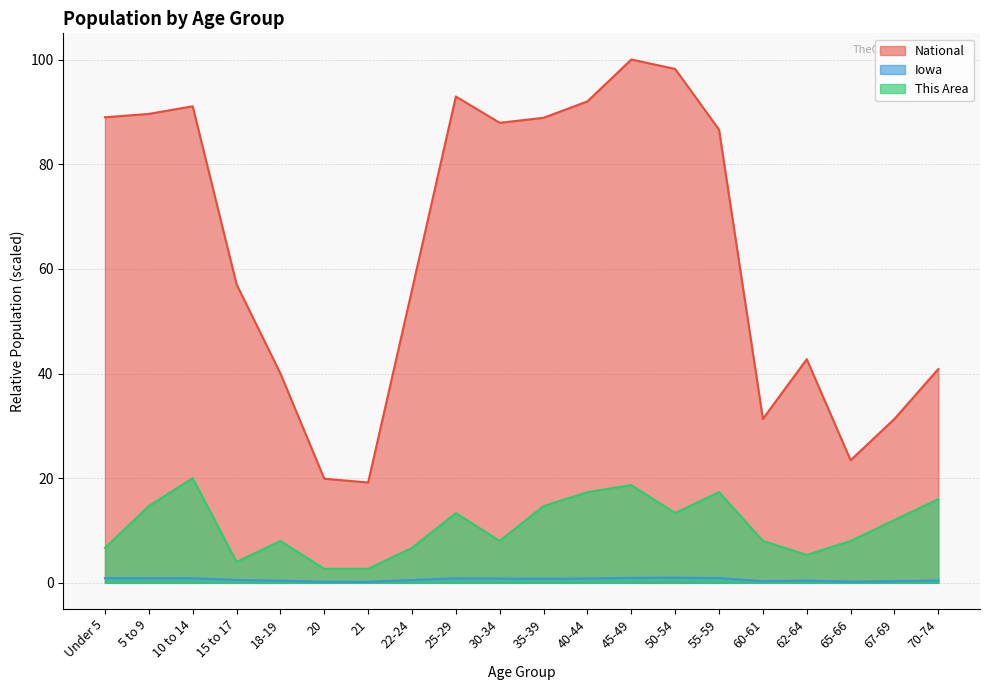

Which series has the largest total across all categories?

National